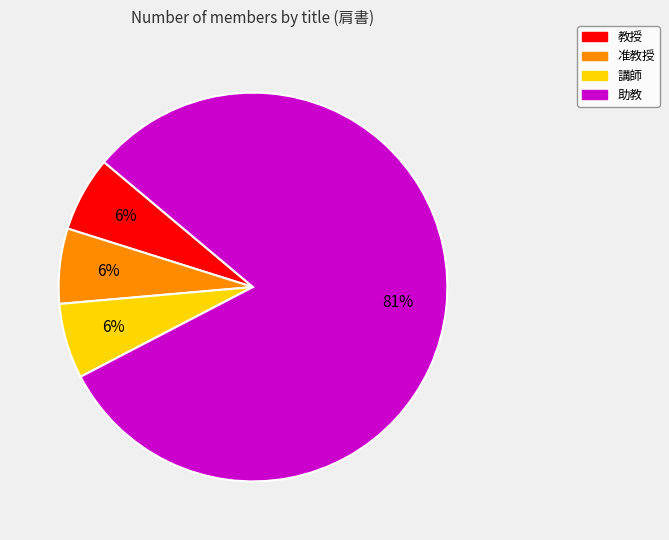

Which category has the biggest portion of the pie?

助教